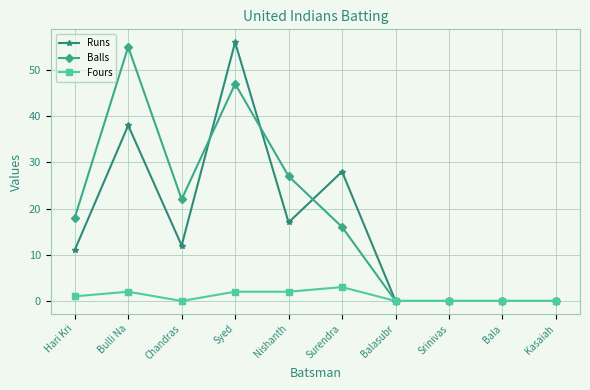

What position from the left is Syed?

4